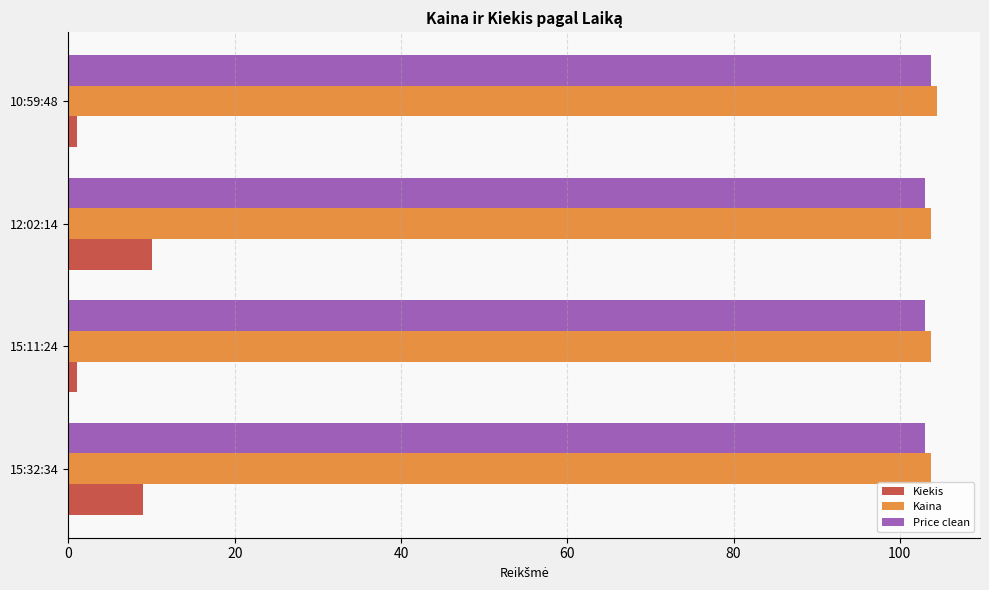

What is the sum of all Kaina values?

415.6